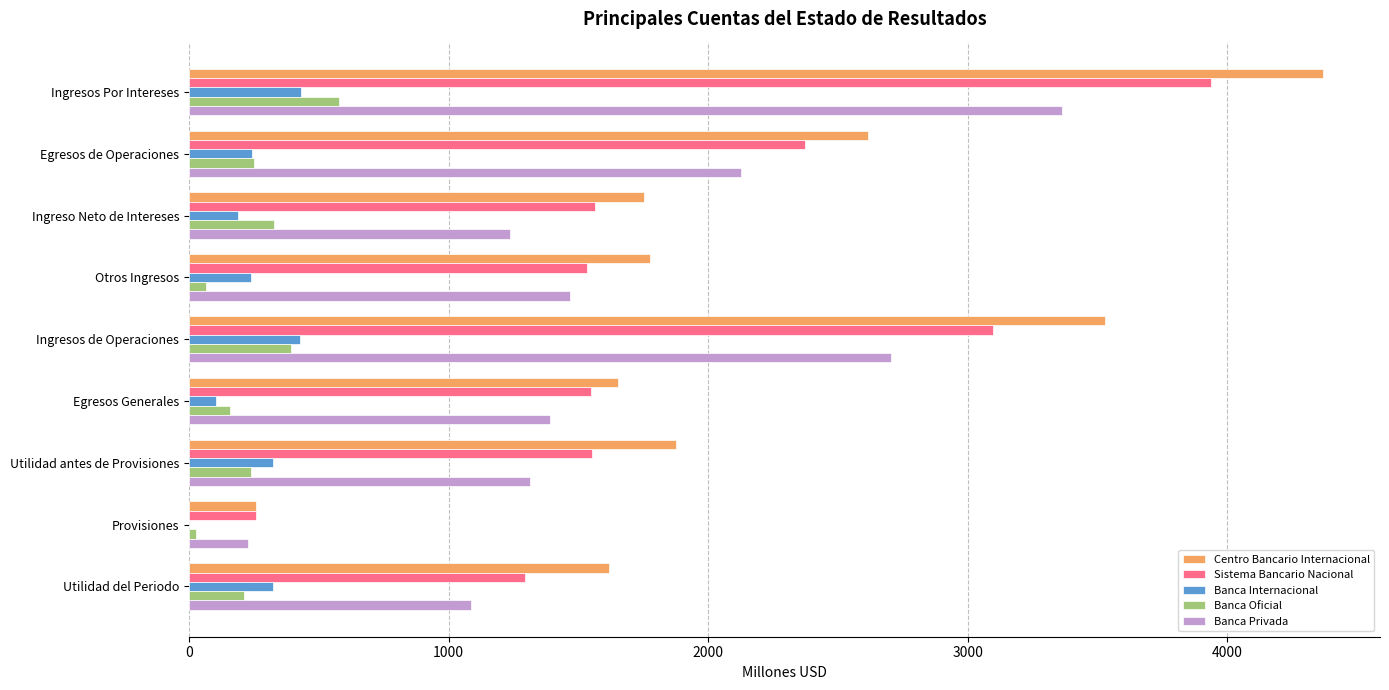

Which series has the largest total across all categories?

Centro Bancario Internacional